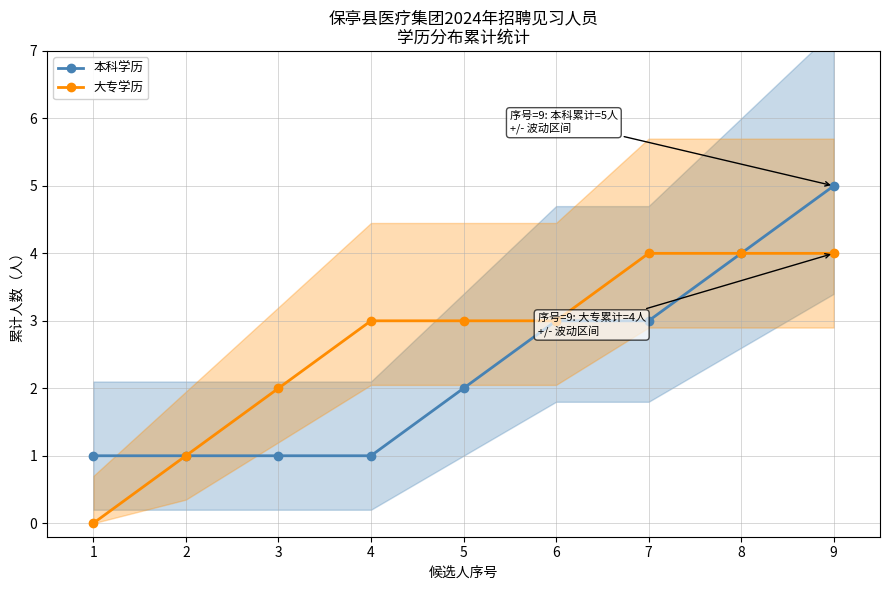

How many lines are shown in the chart?

2